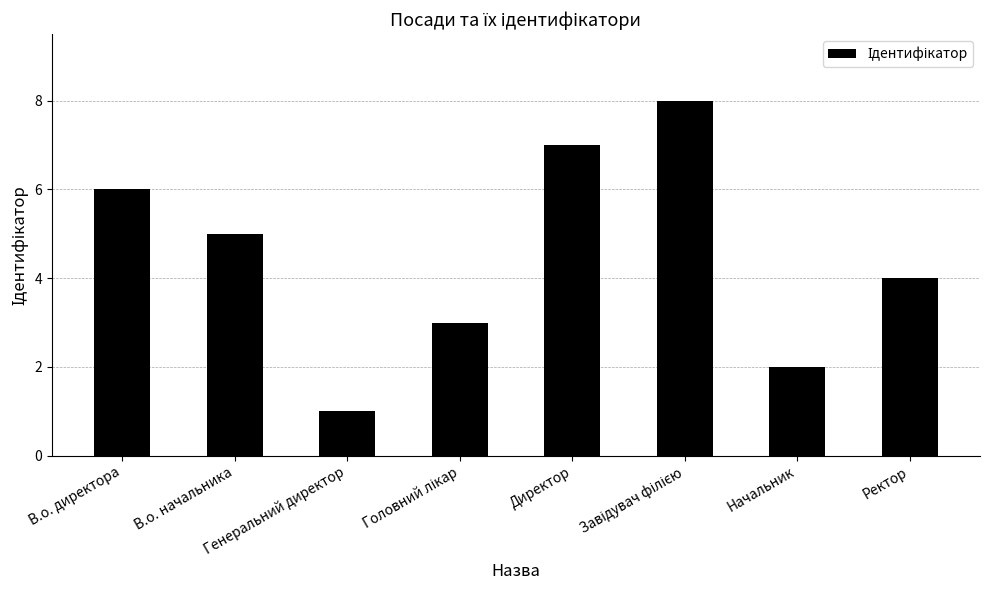

What is the greatest value displayed?

8